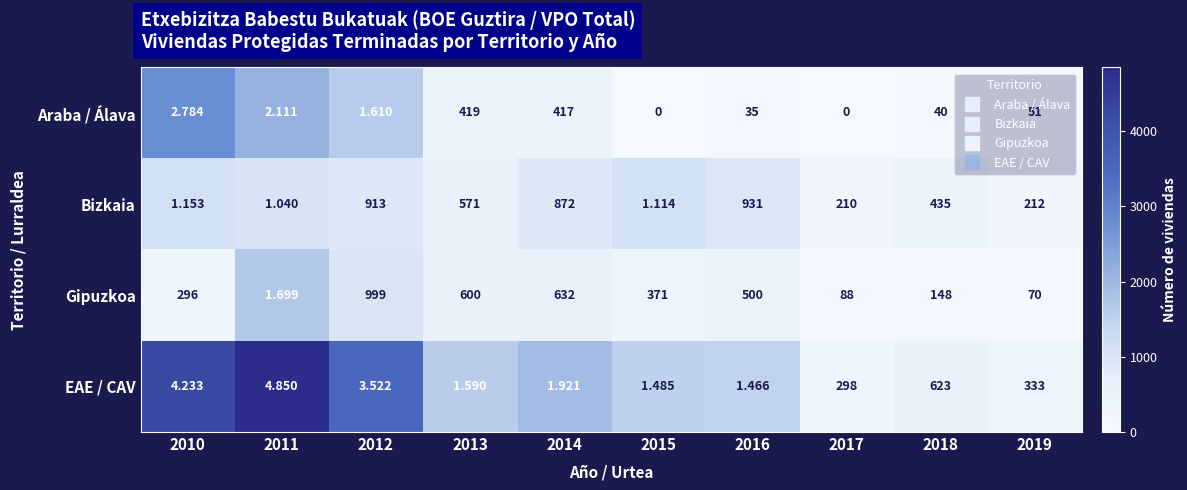

Which series has the largest total across all categories?

Bizkaia